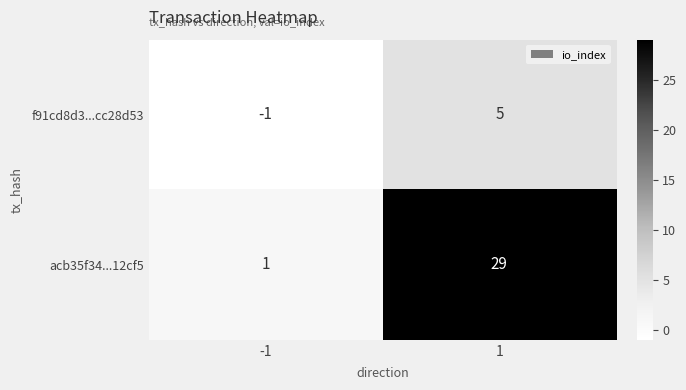

At how many categories does at least one series exceed 14?

1